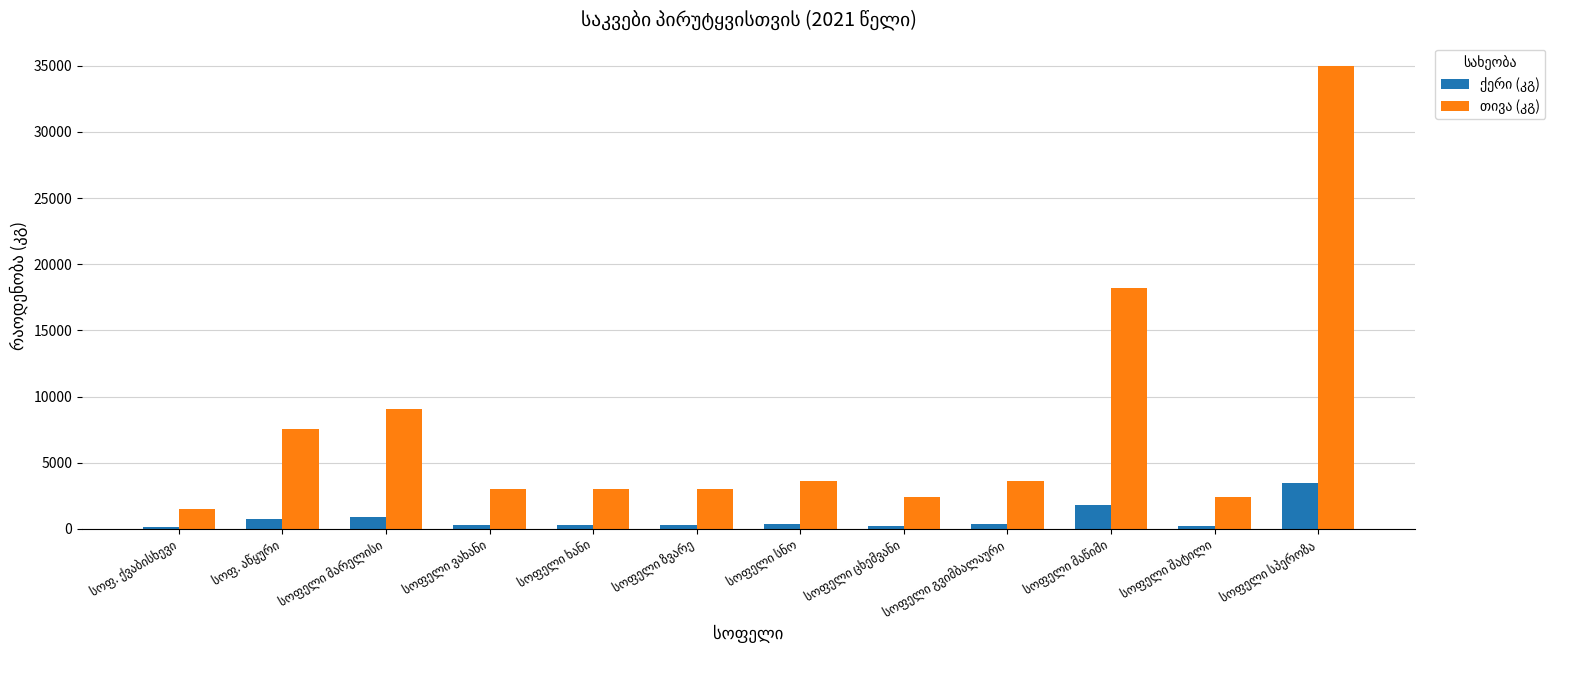

What is the greatest value displayed?

35000